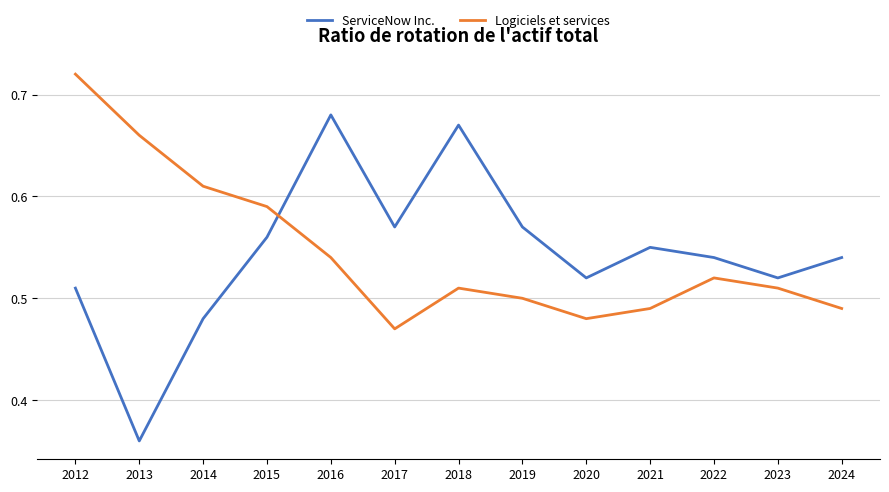

What is the difference between the Logiciels et services values at 2015 and 2017?

0.1